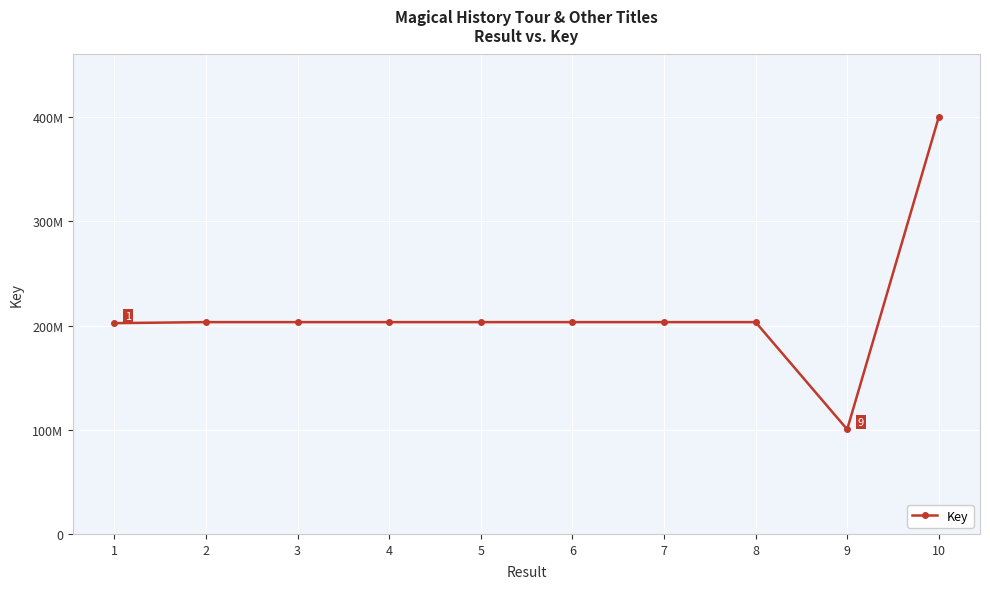

What is the difference between the values at 2 and 10?

196813348